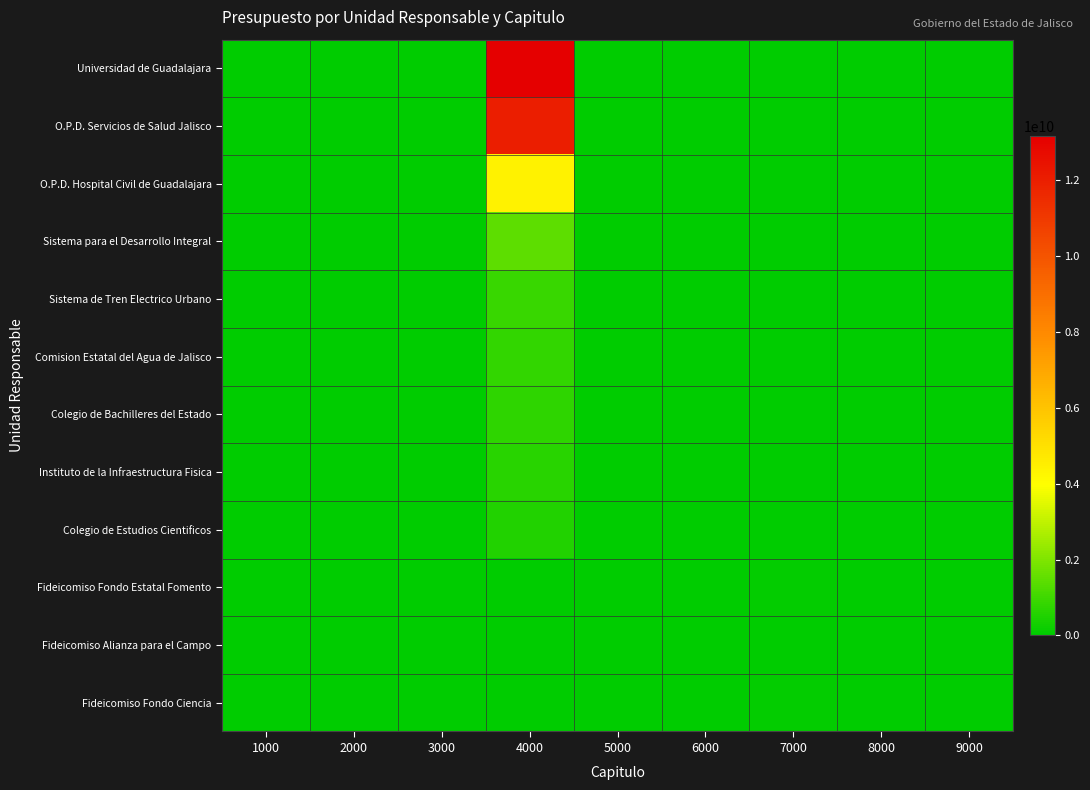

Which series changed the most between 3000 and 9000?

Universidad de Guadalajara